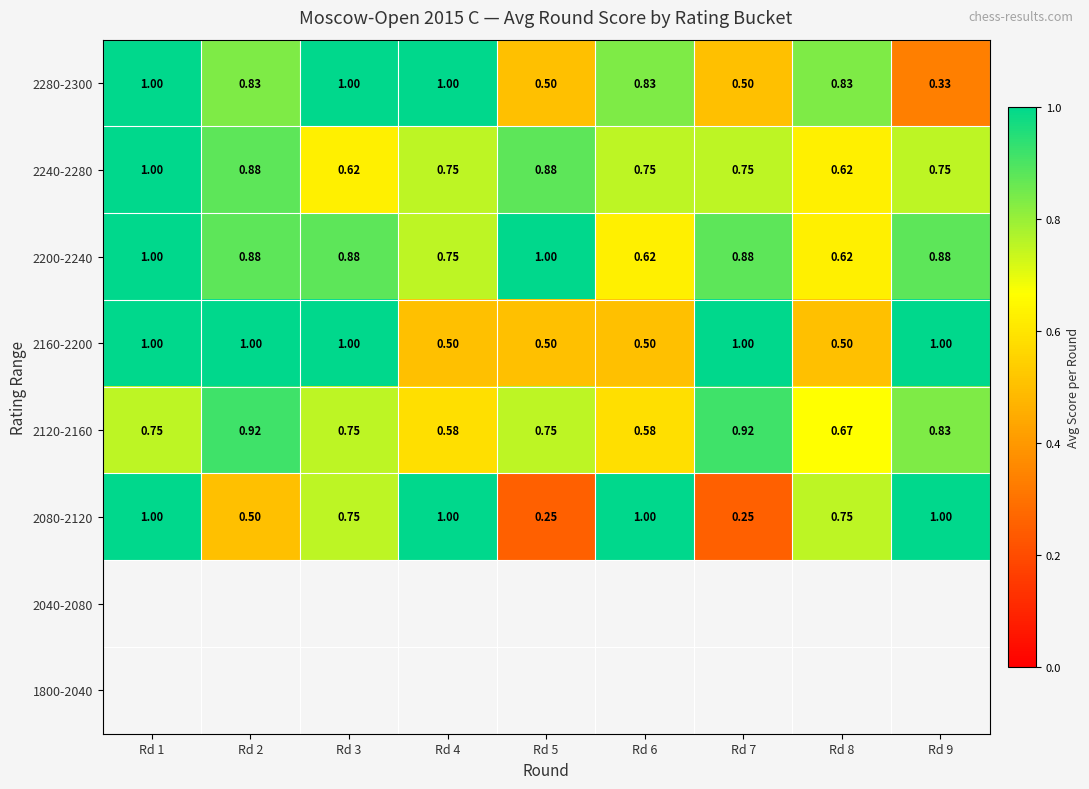

The value of 2160-2200 at Rd 5 is 0.2. True or false?

False